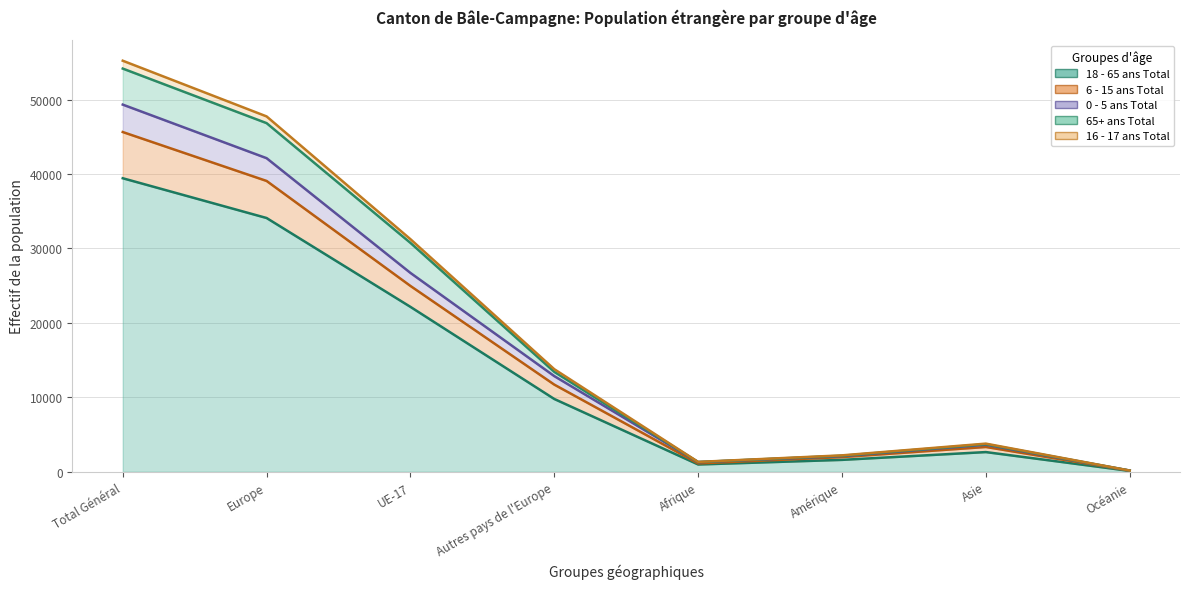

What position from the left is Océanie?

8